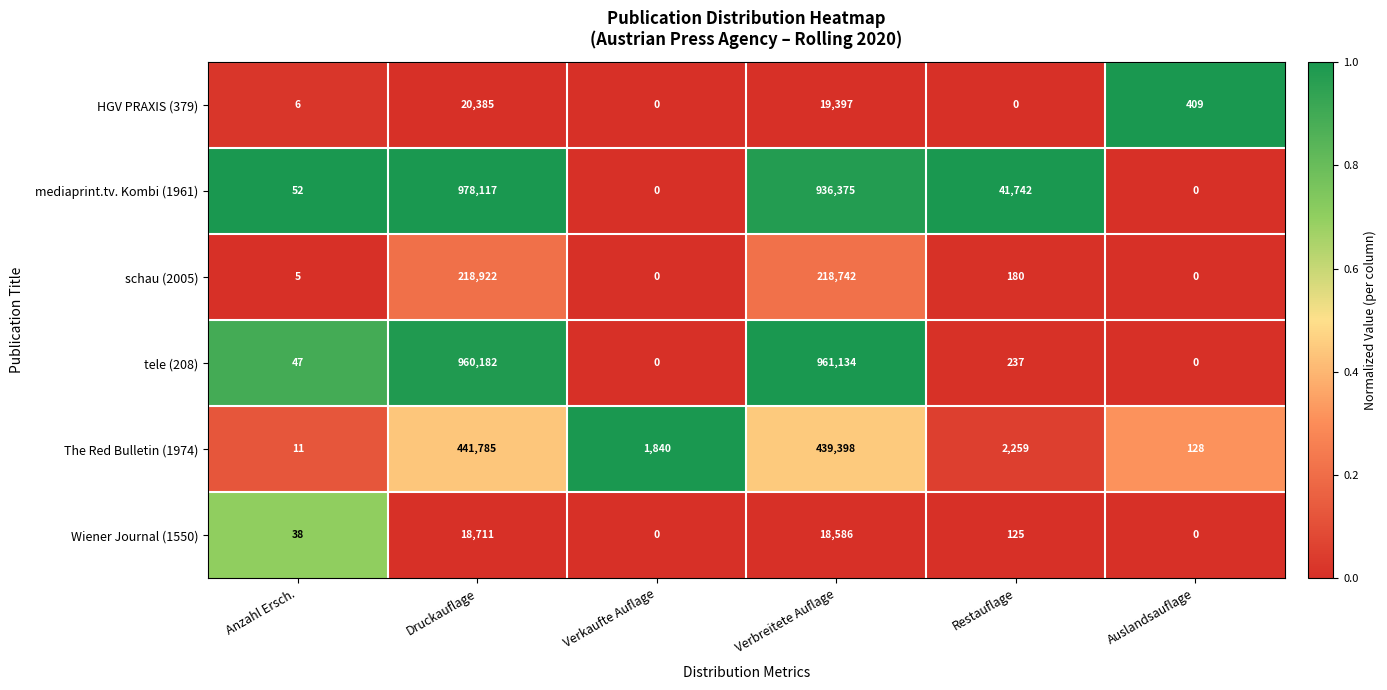

At which label is Wiener Journal (1550) closest to 9355?

Restauflage